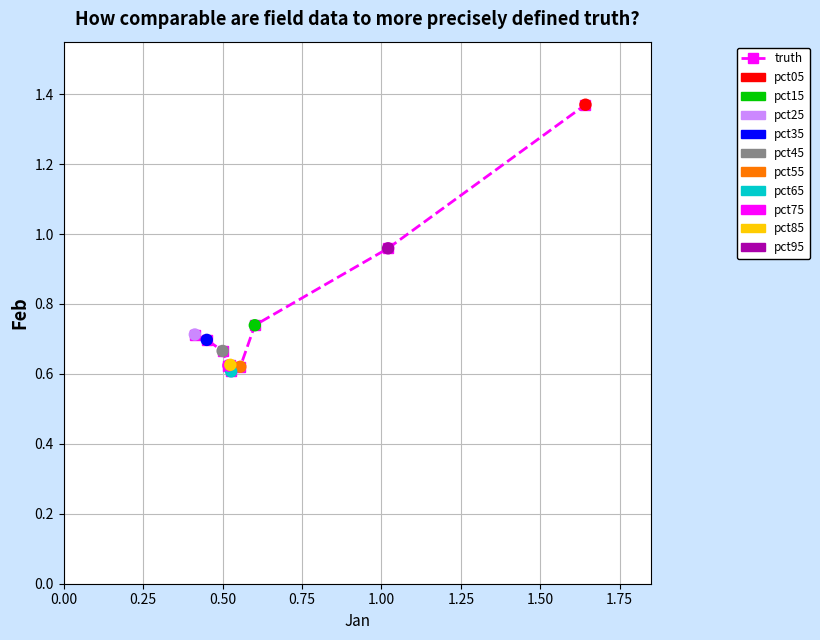

What is the difference between the second highest and minimum values?

0.4